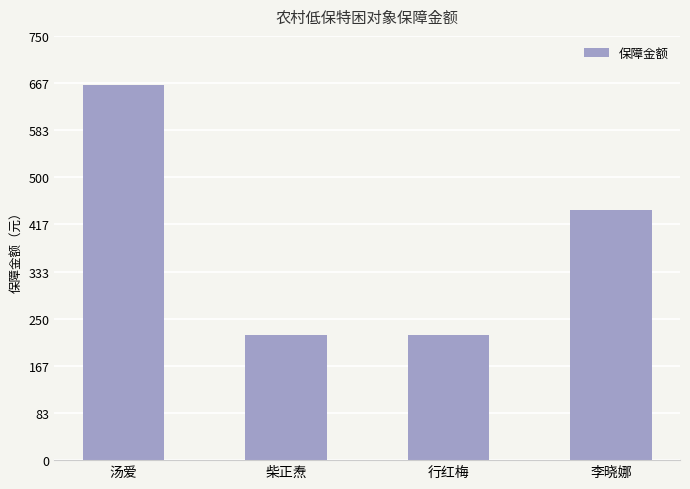

How many distinct data groups are displayed?

1